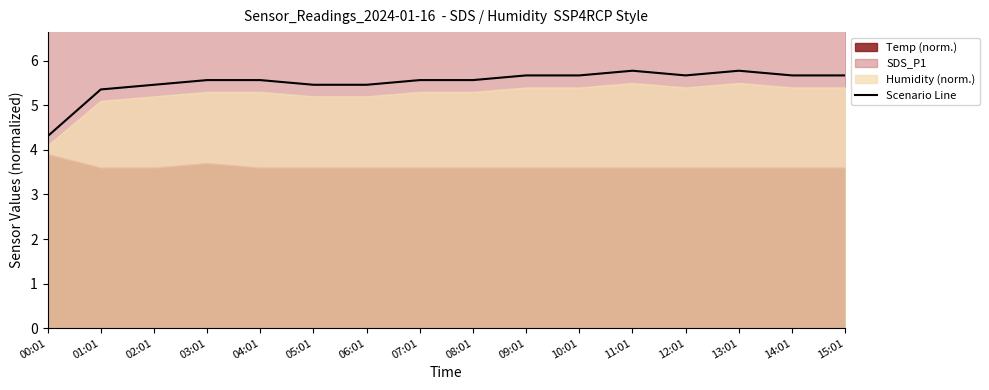

How many lines are shown in the chart?

1